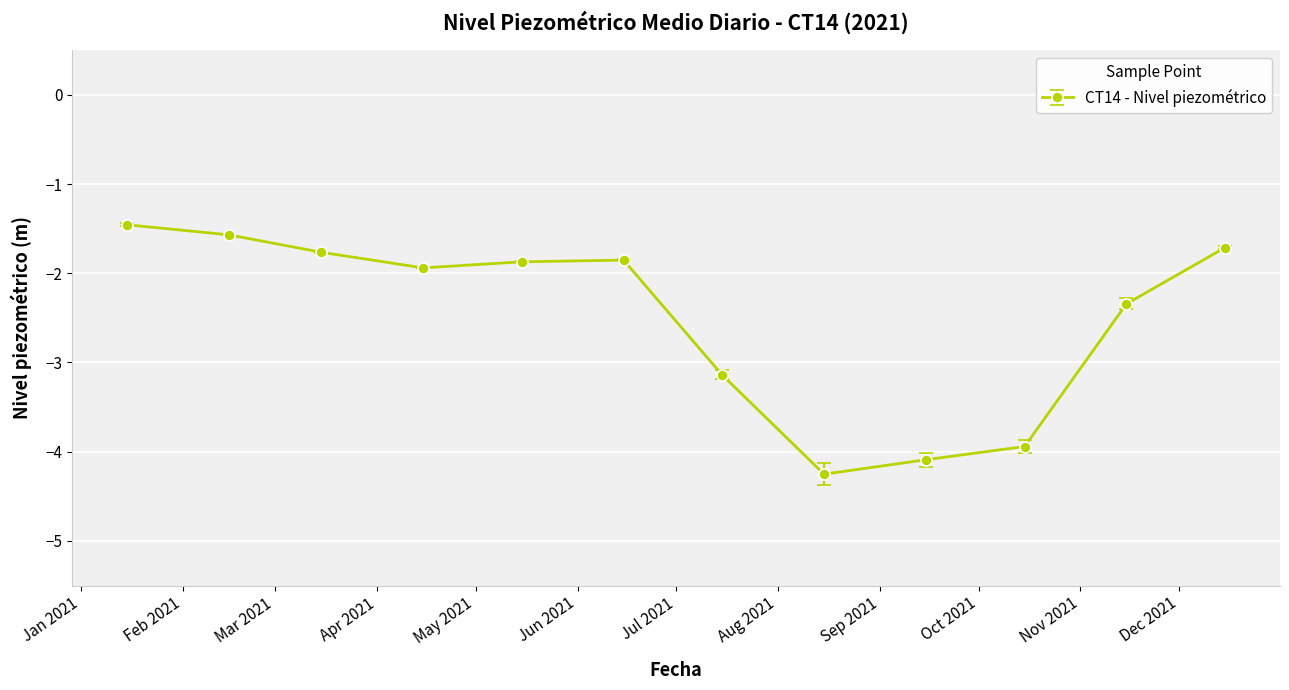

How many interior local peaks (higher than both neighbors) does the data have?

1